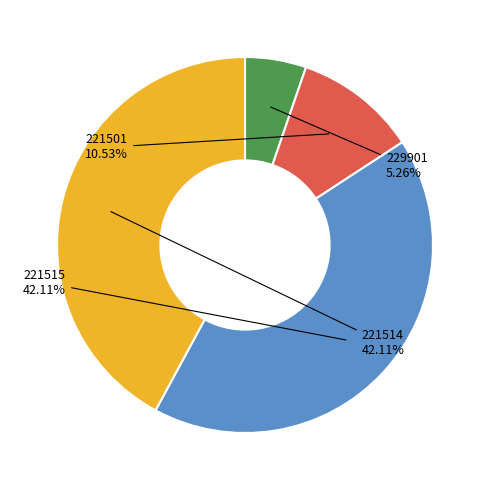

To the nearest percent, what is the difference between the largest and smallest slice percentages?

37%